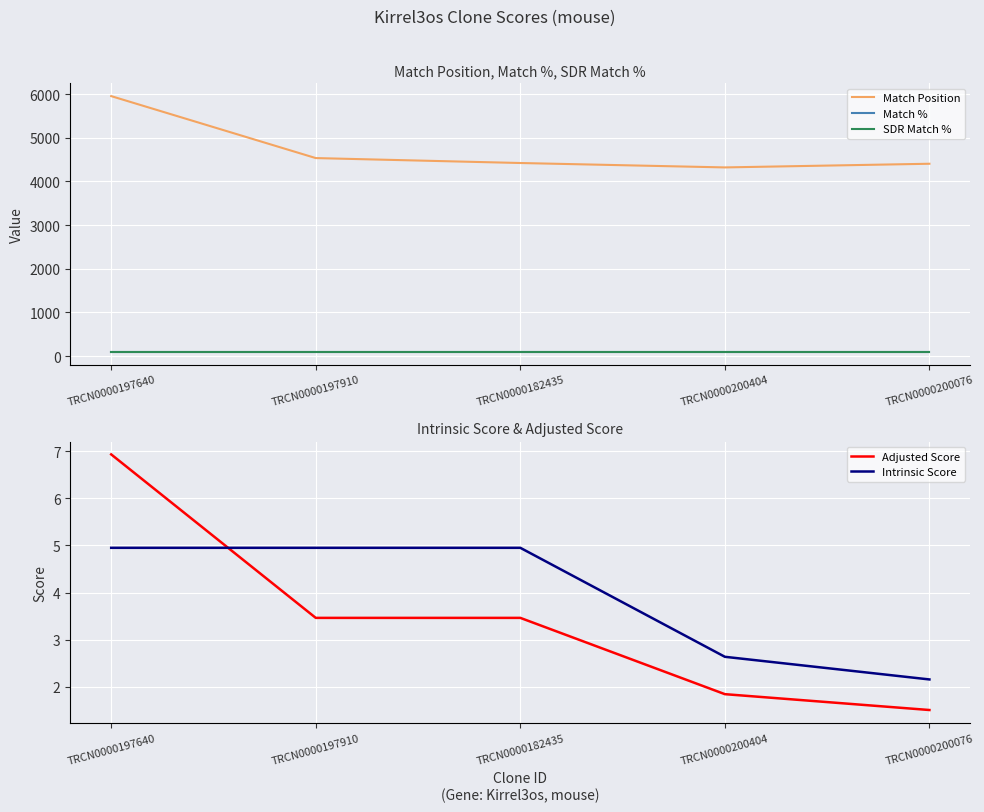

Which series has the largest total across all categories?

Match Position